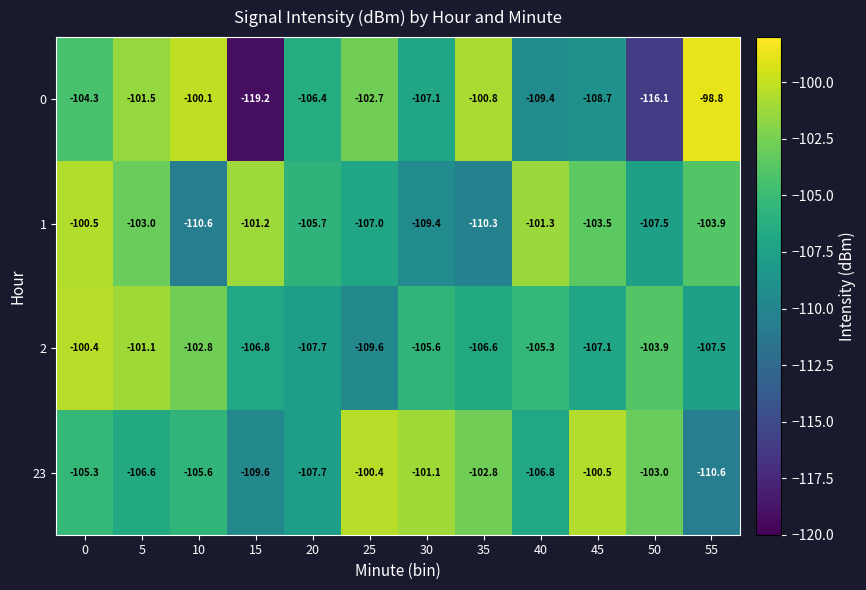

Is it true that 0 equals -137.7 at 10?

False